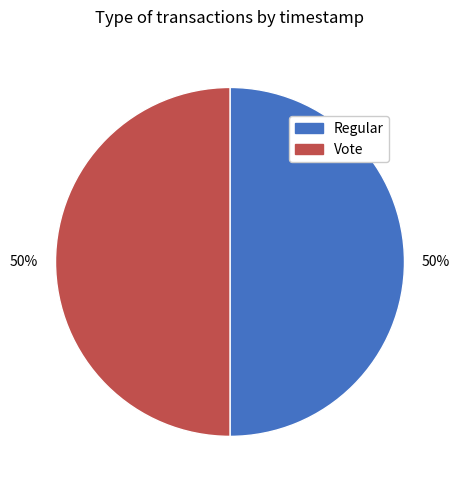

The Regular slice represents 50% of the pie. True or false?

True